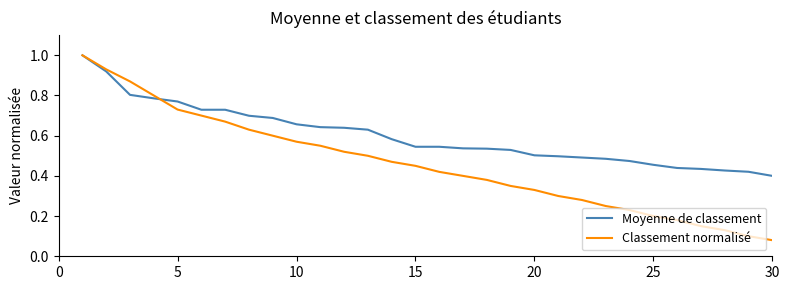

Which series has the widest spread of values?

Classement normalisé